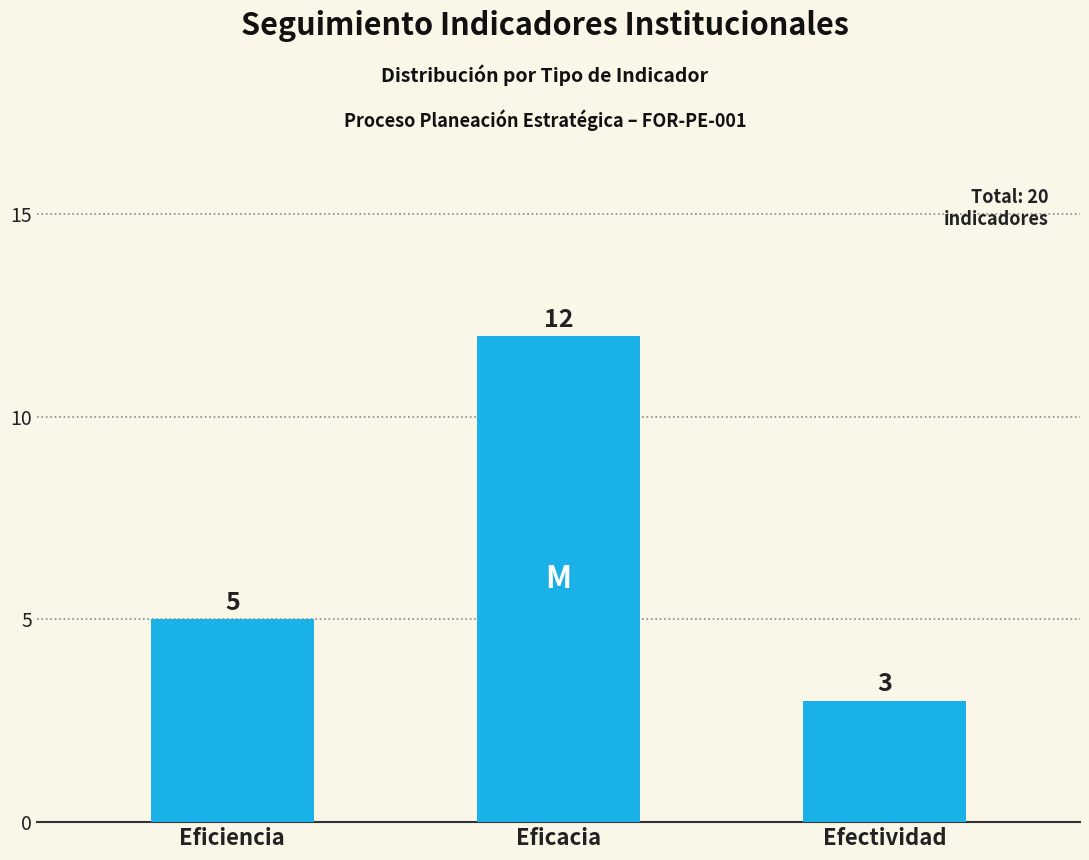

How many categories are shown in the chart?

3